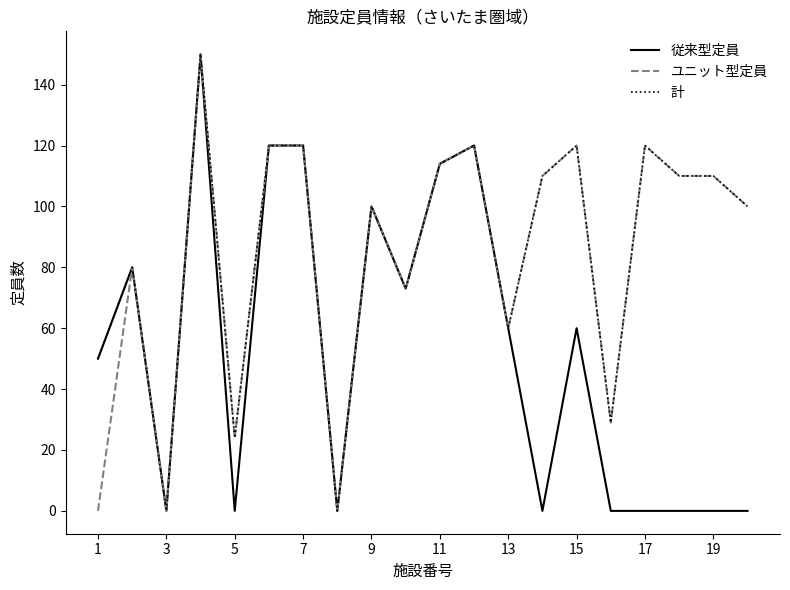

What is the difference between the maximum and minimum values in the ユニット型定員 series?

150